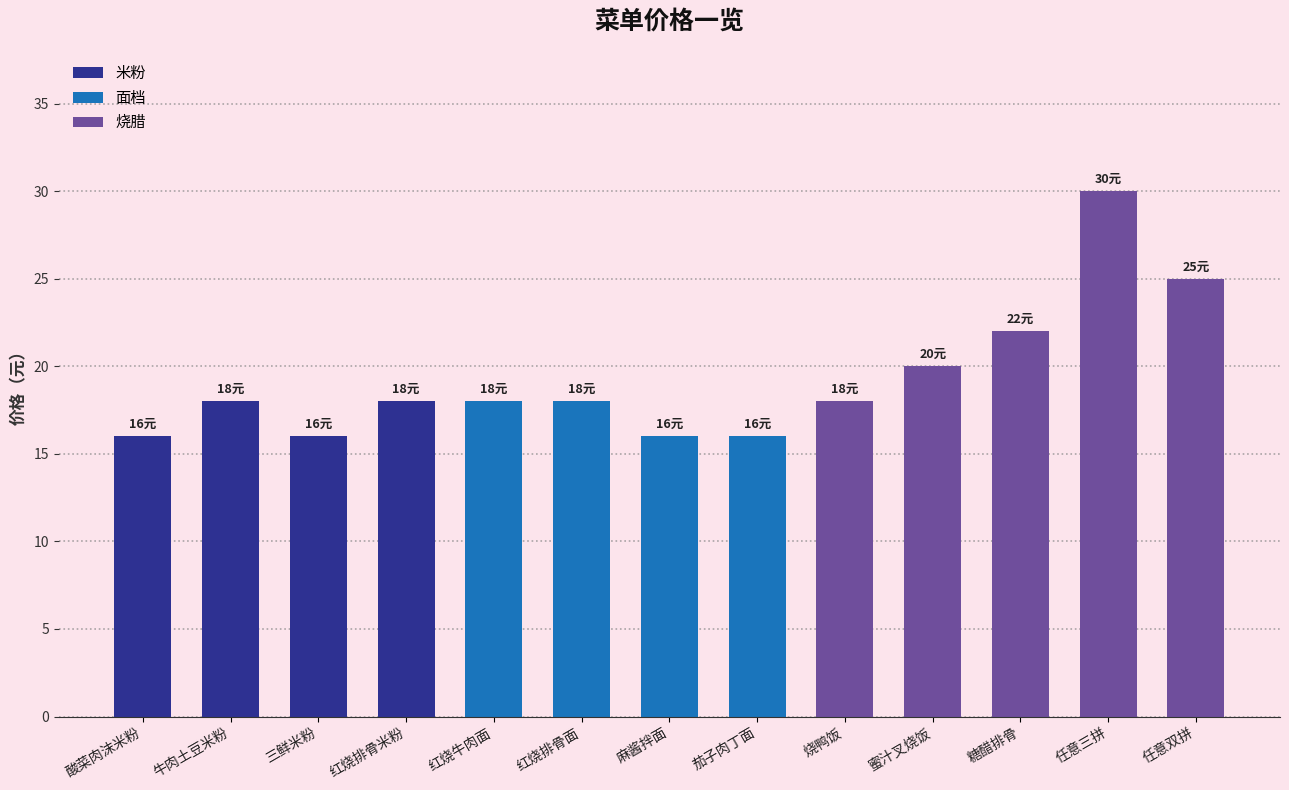

How many values are between 16 and 20?

10